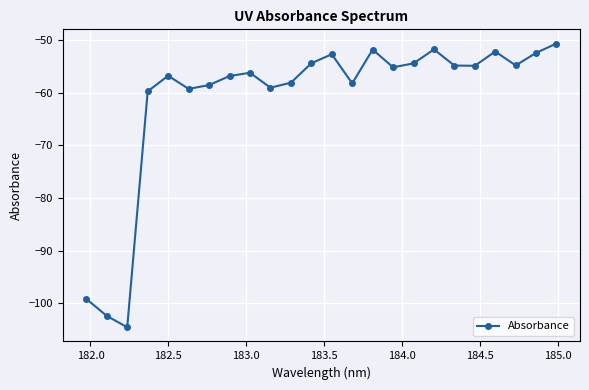

What is the minimum value shown in the chart?

-104.6